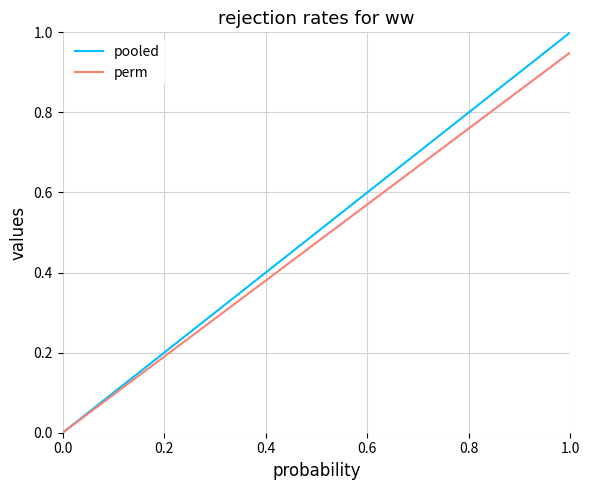

What is the maximum value shown in the chart?

1.0